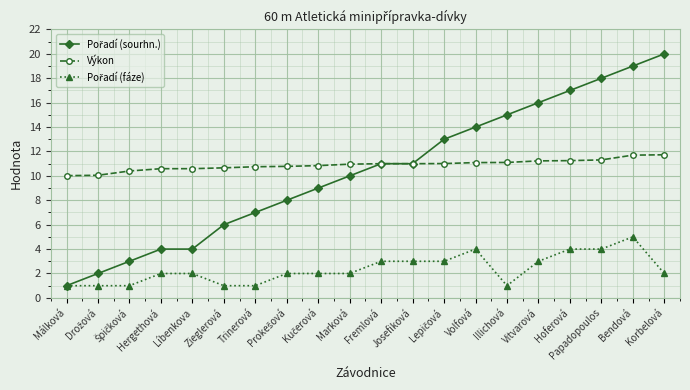

What is the minimum value shown in the chart?

1.0